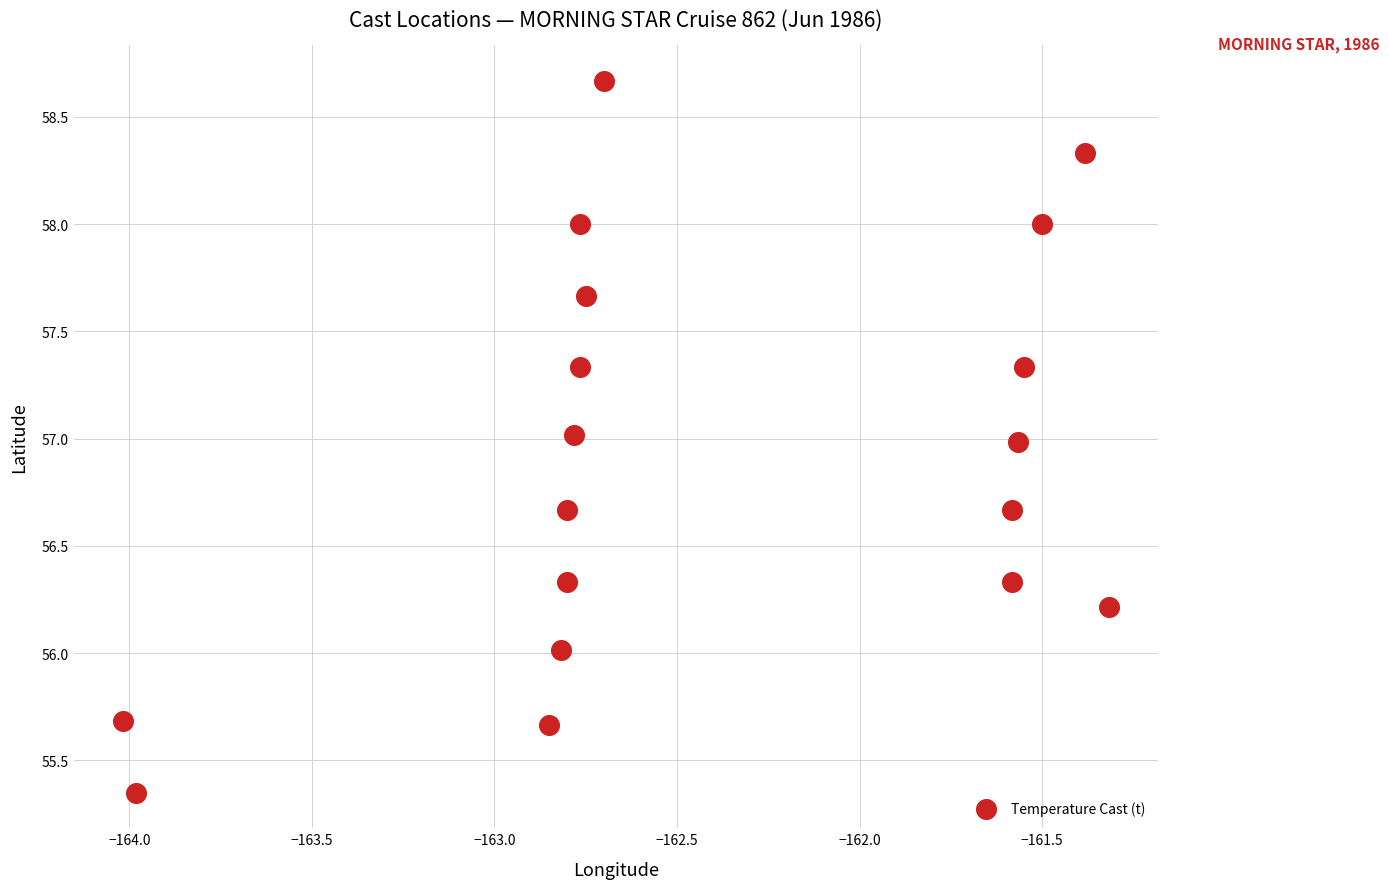

What is the range of Y values (max minus min)?

3.3